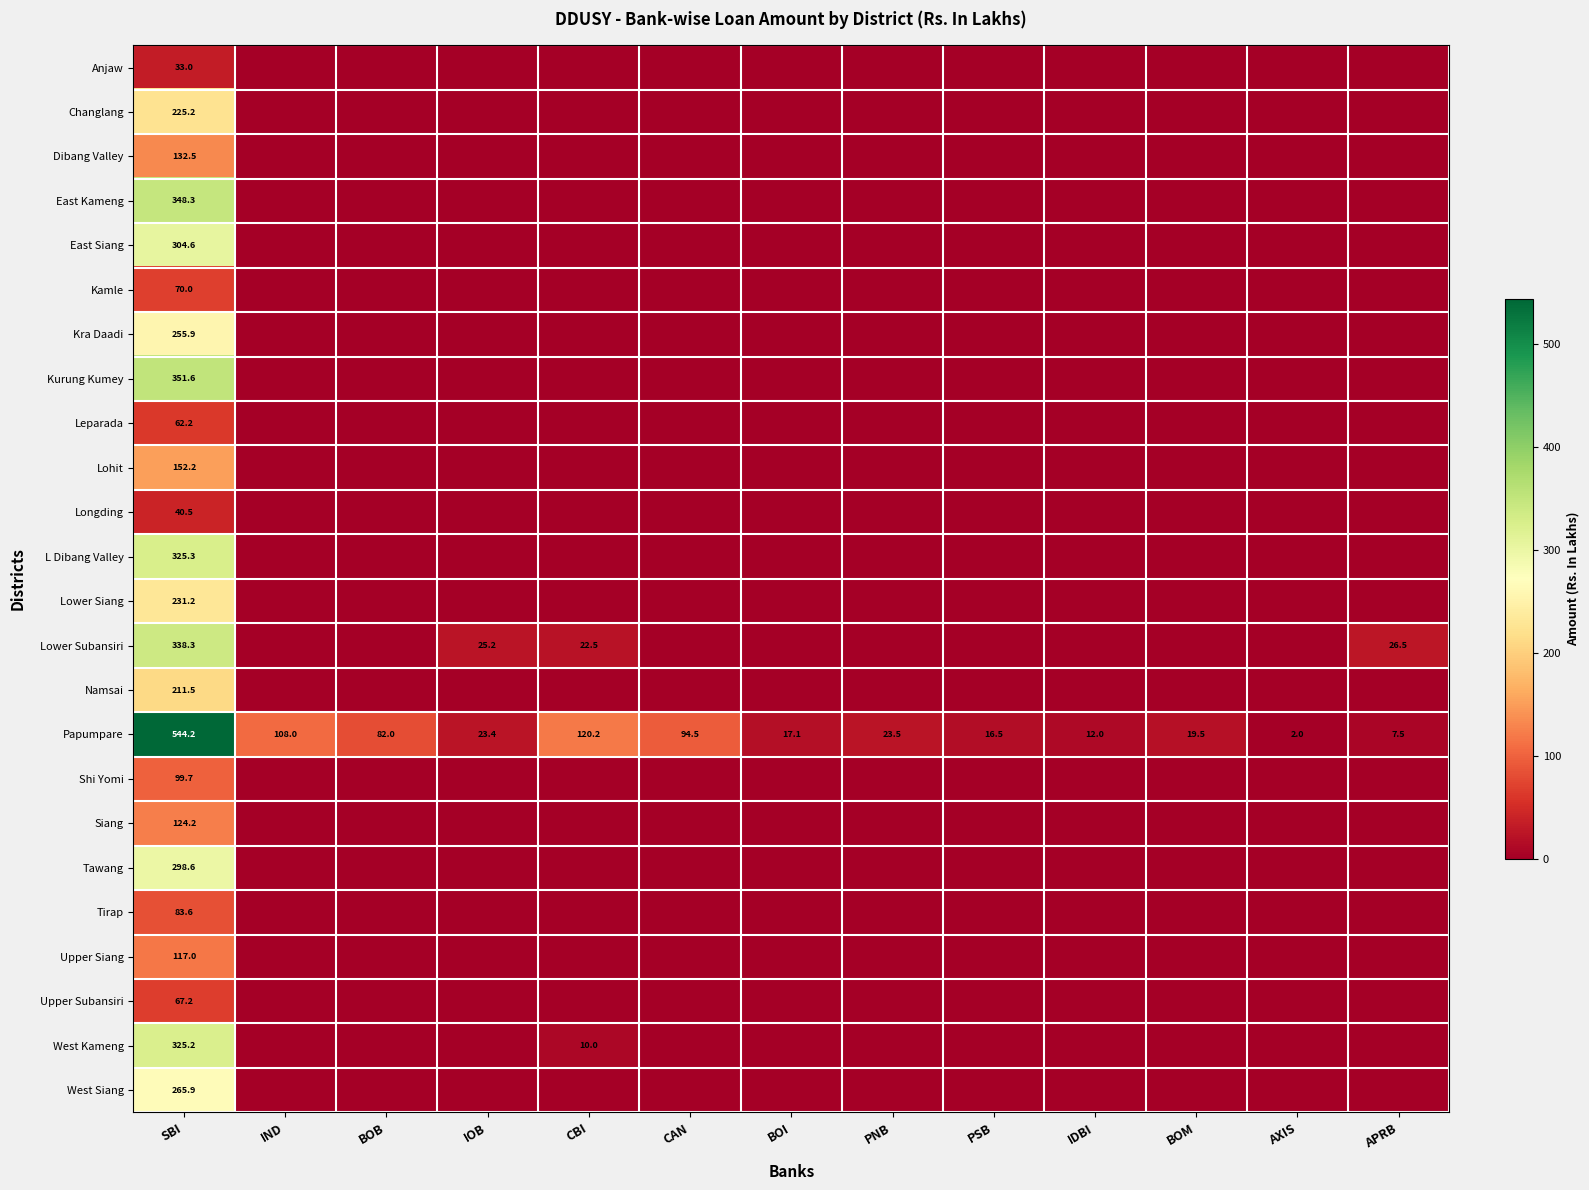

What is the difference between the highest and lowest values at APRB?

26.5